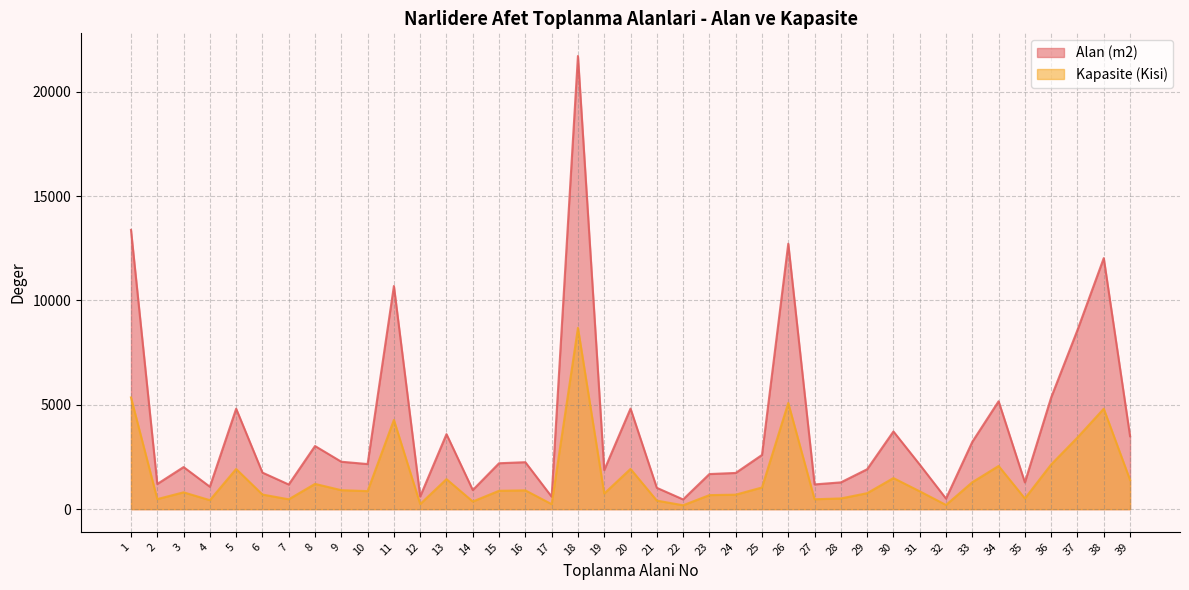

In Alan (m2), how many points are higher than both neighbors (excluding endpoints)?

12